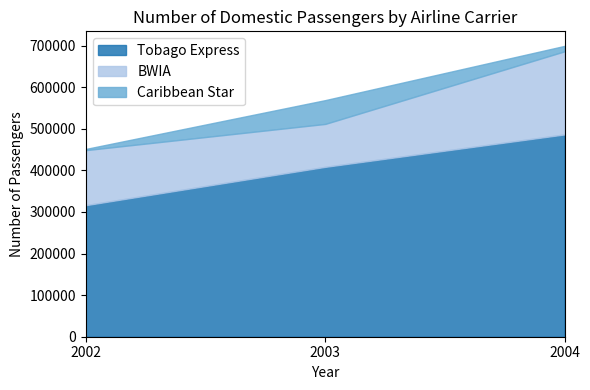

What is the average value of the BWIA series?

145138